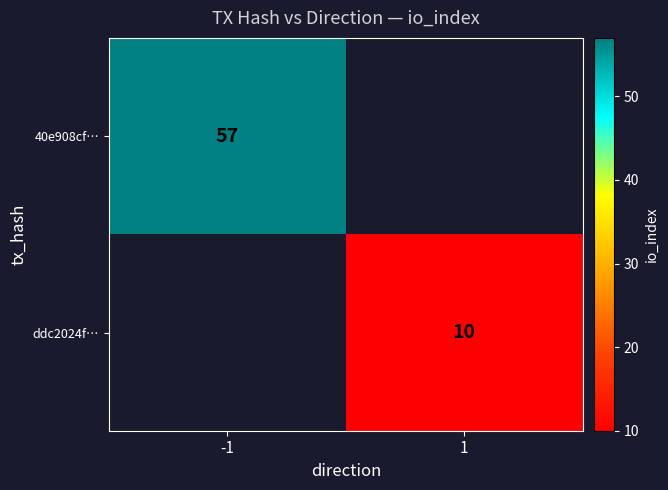

True or false: ddc2024f… has a value of 13 at 1.

False